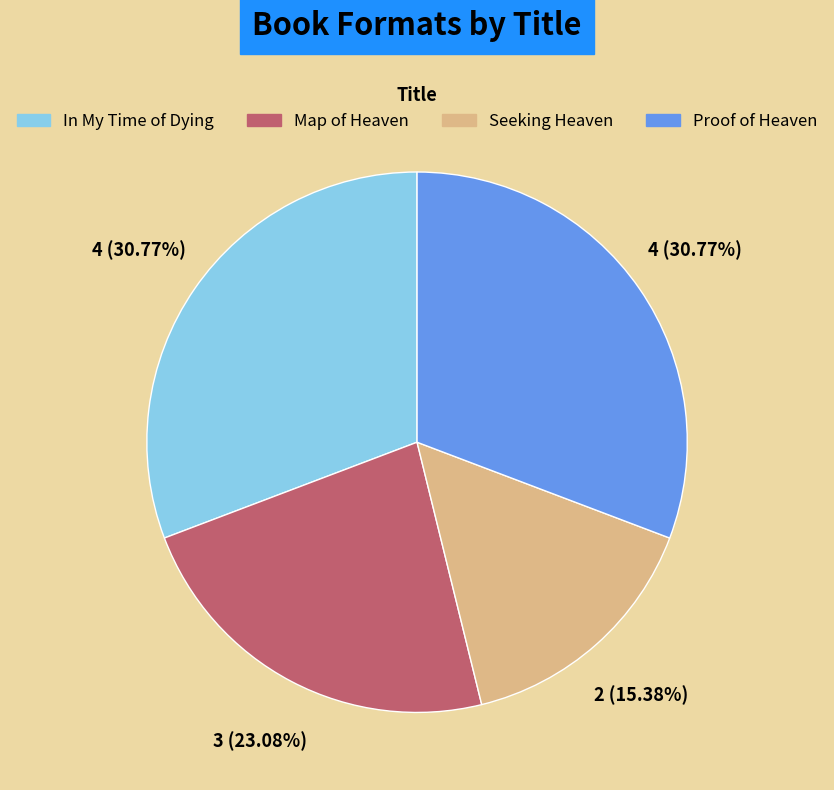

Count the number of slices in the pie.

4